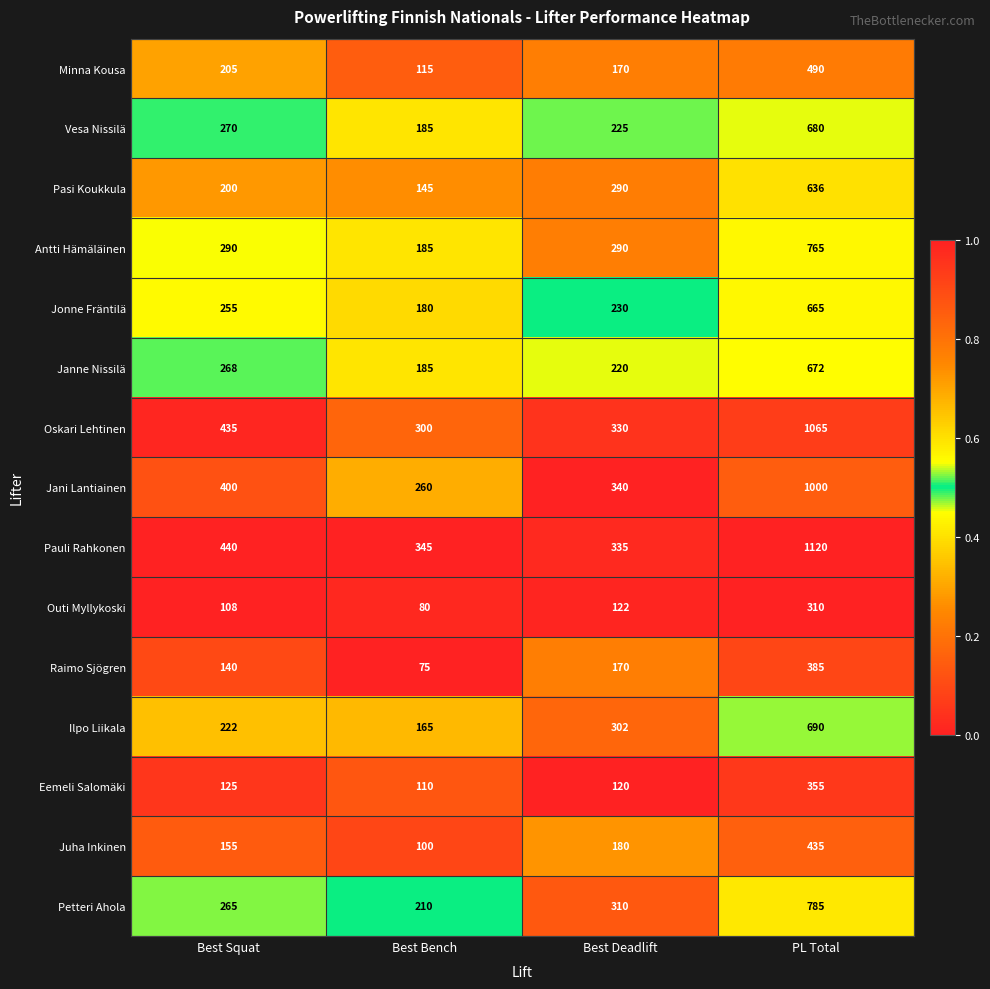

At which category is the sum across all series the highest?

PL Total